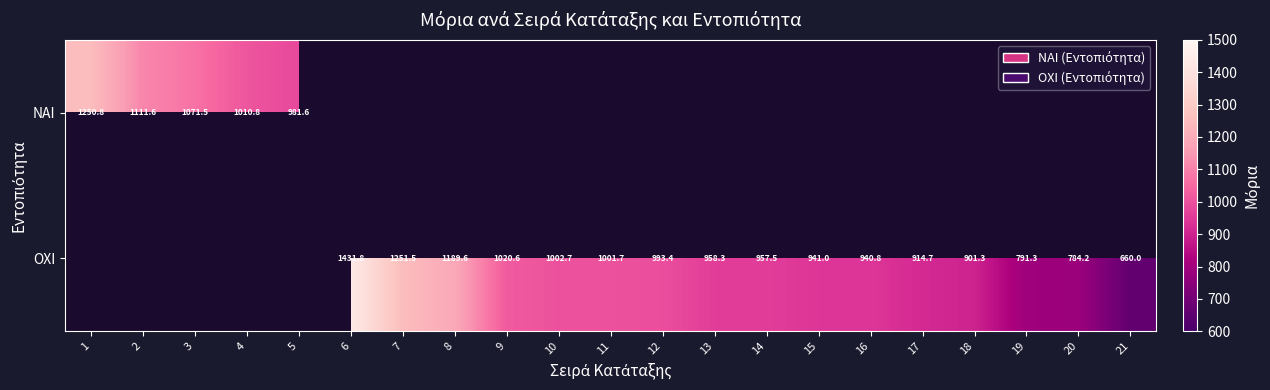

How many data points does each series have?

21